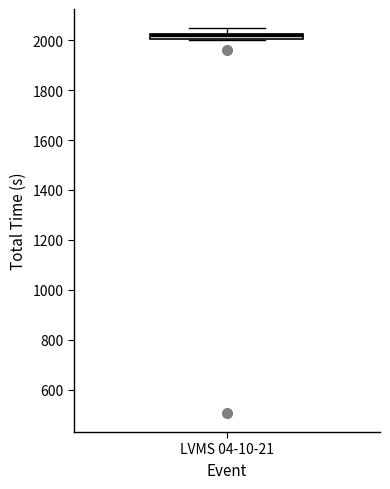

Where is the lower edge of the box for LVMS 04-10-21 on the y-axis? The values are not printed on the chart, so give them approximately, as read against the axis.

2000